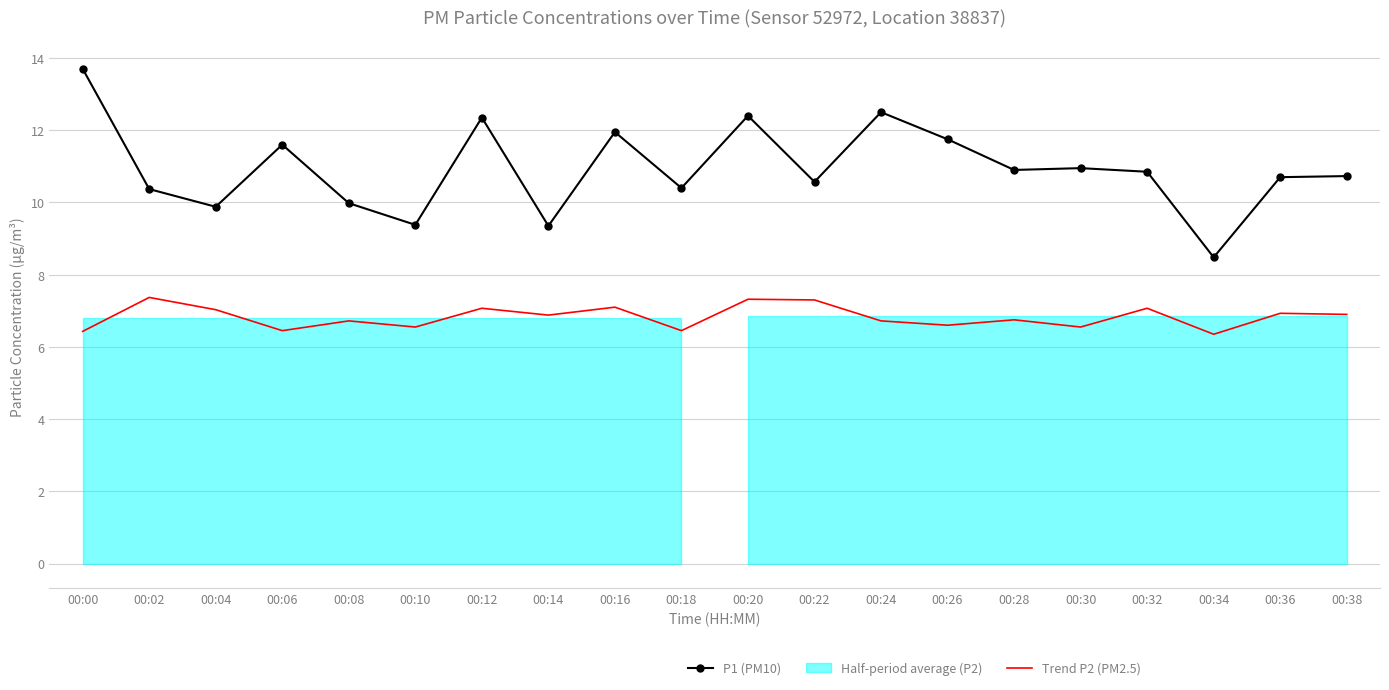

Where is the first local minimum for P1 (PM10)?

00:04